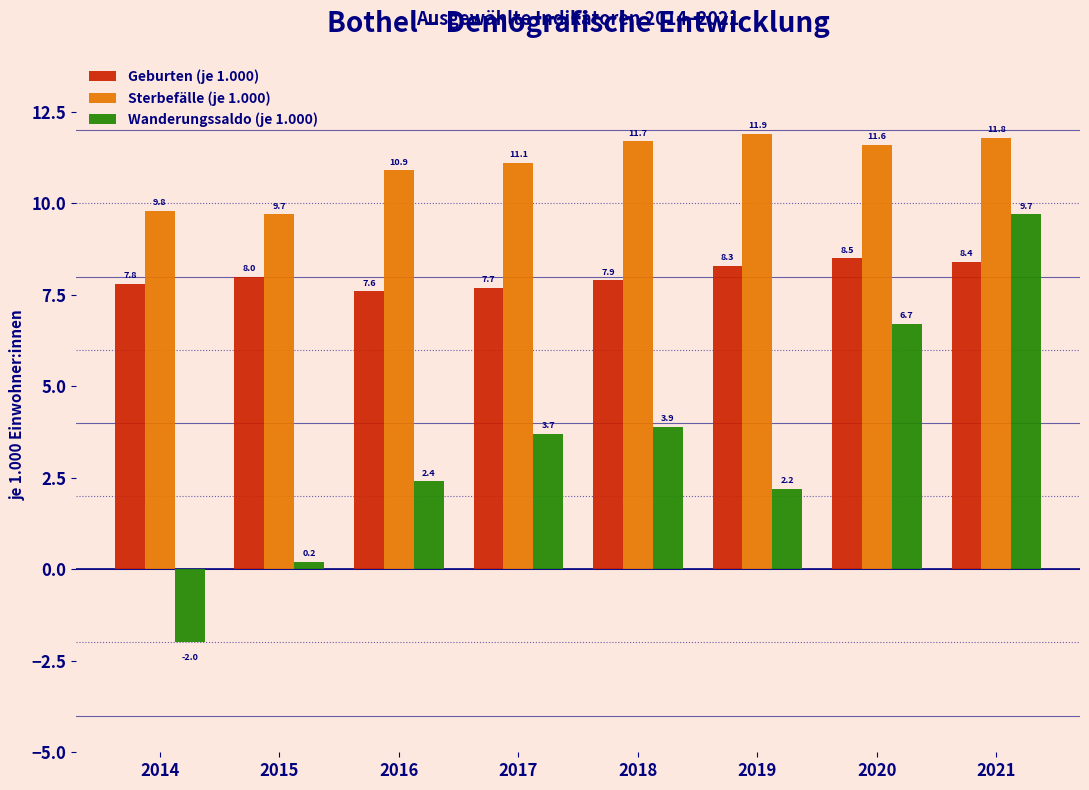

Reading left to right, what are all the values shown in this chart?

Geburten (je 1.000): 7.8	8.0	7.6	7.7	7.9	8.3	8.5	8.4
Sterbefälle (je 1.000): 9.8	9.7	10.9	11.1	11.7	11.9	11.6	11.8
Wanderungssaldo (je 1.000): -2.0	0.2	2.4	3.7	3.9	2.2	6.7	9.7